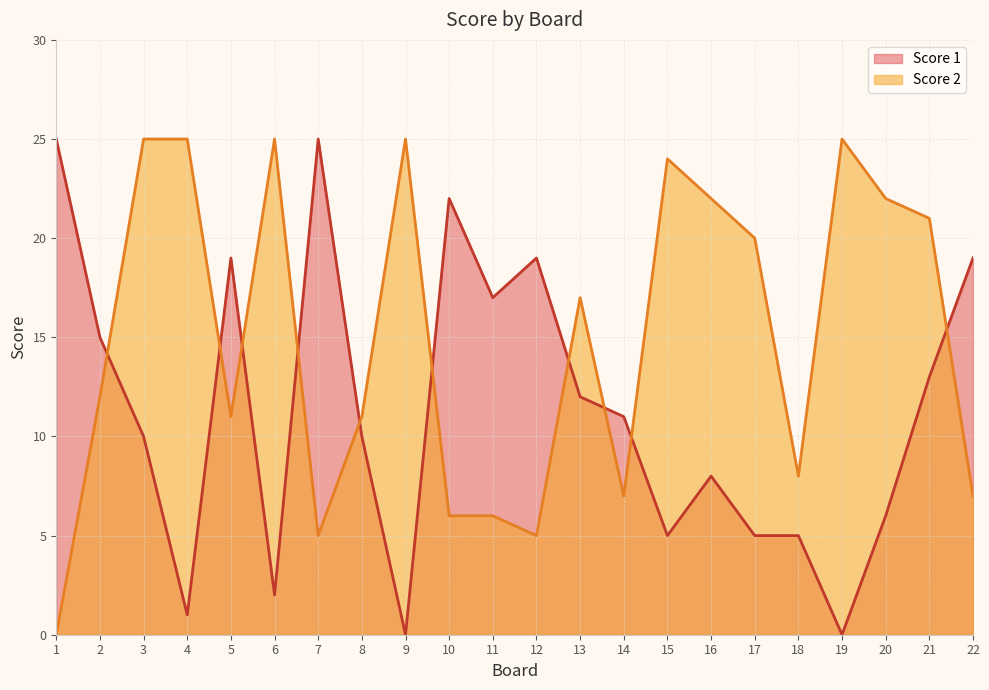

At how many categories does at least one series exceed 18?

16